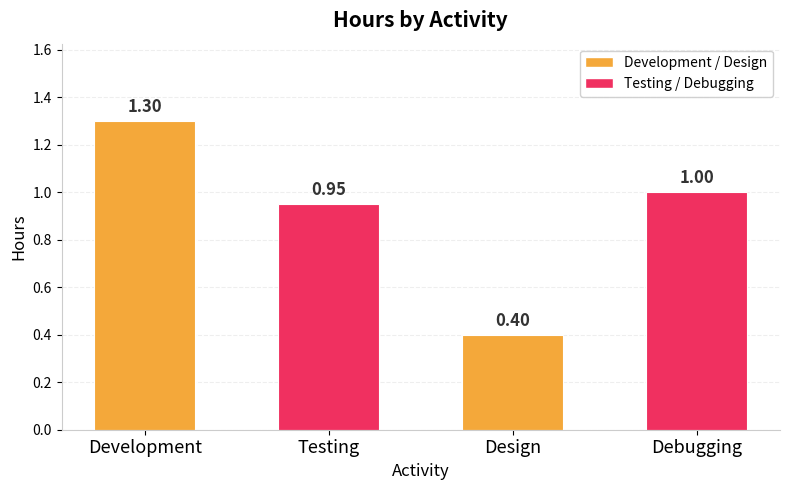

What is the difference between the values at Design and Debugging?

0.6